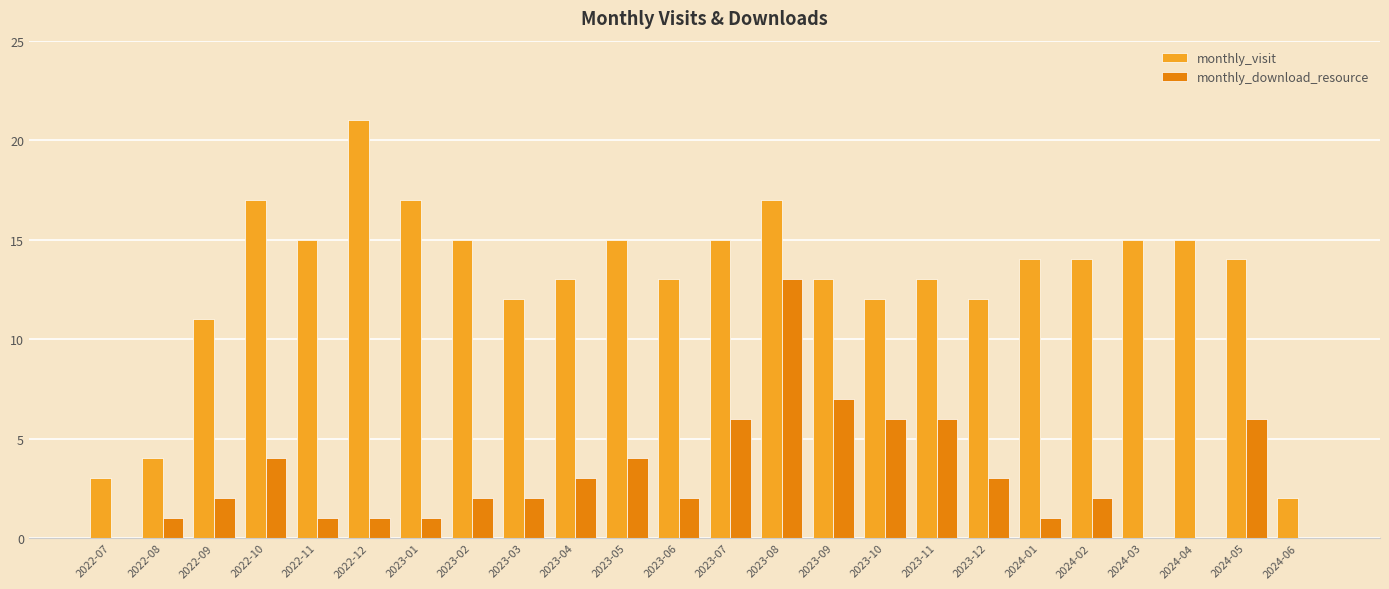

Which label corresponds to the largest value in the chart?

2022-12